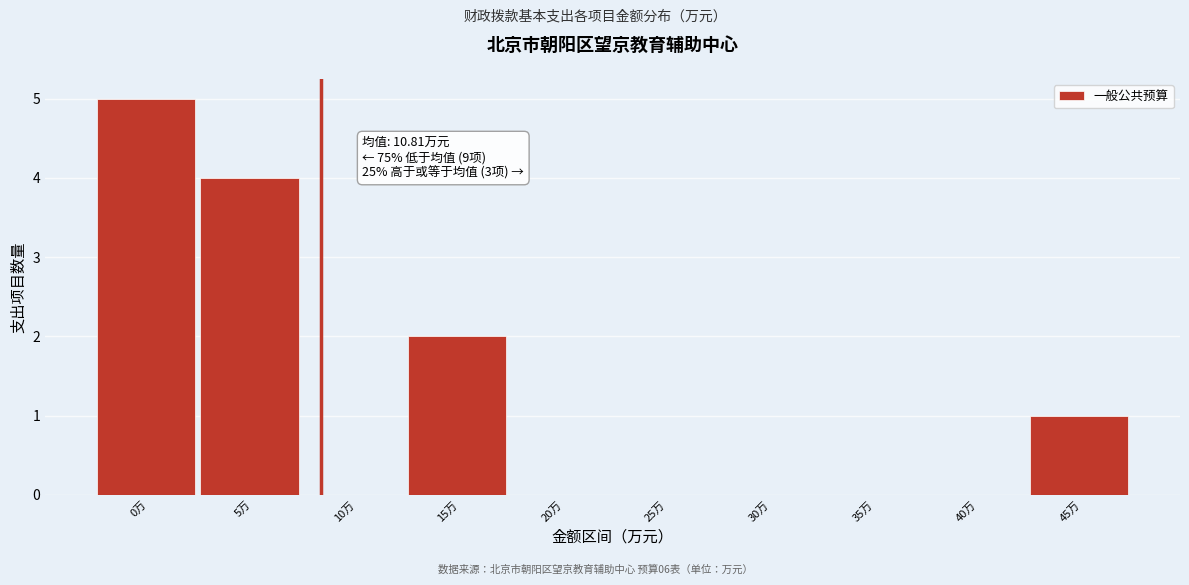

Is it true that the value at 30万 is 2?

False